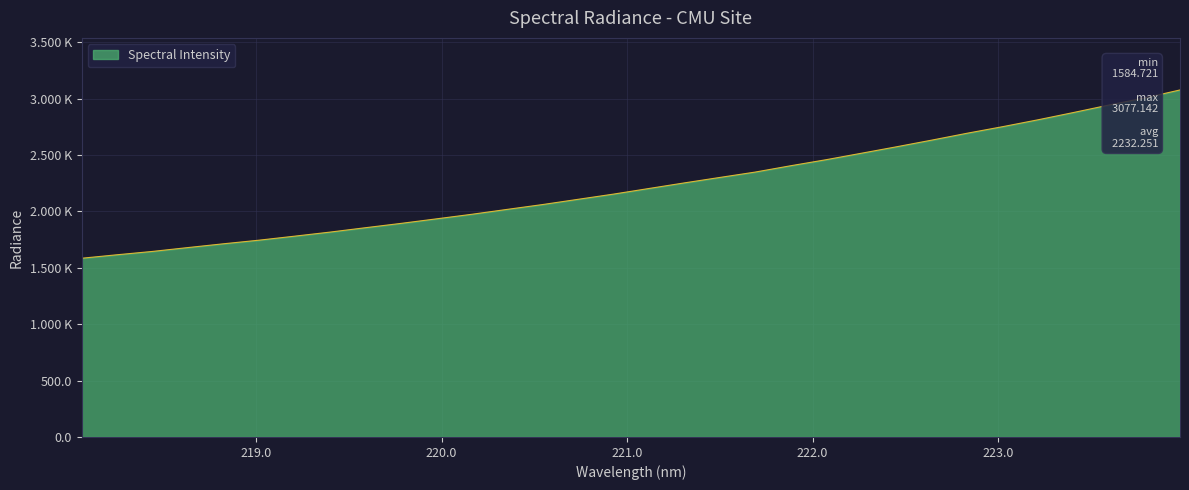

Reading left to right, extract all data points from this chart.

1584.7	1615.6	1645.2	1679.5	1713.0	1744.9	1780.3	1816.4	1855.4	1893.6	1933.8	1974.4	2017.9	2060.9	2107.2	2153.4	2203.2	2252.8	2301.1	2348.8	2404.9	2458.3	2515.9	2573.6	2633.0	2694.1	2752.1	2813.2	2877.7	2944.0	3005.8	3077.1